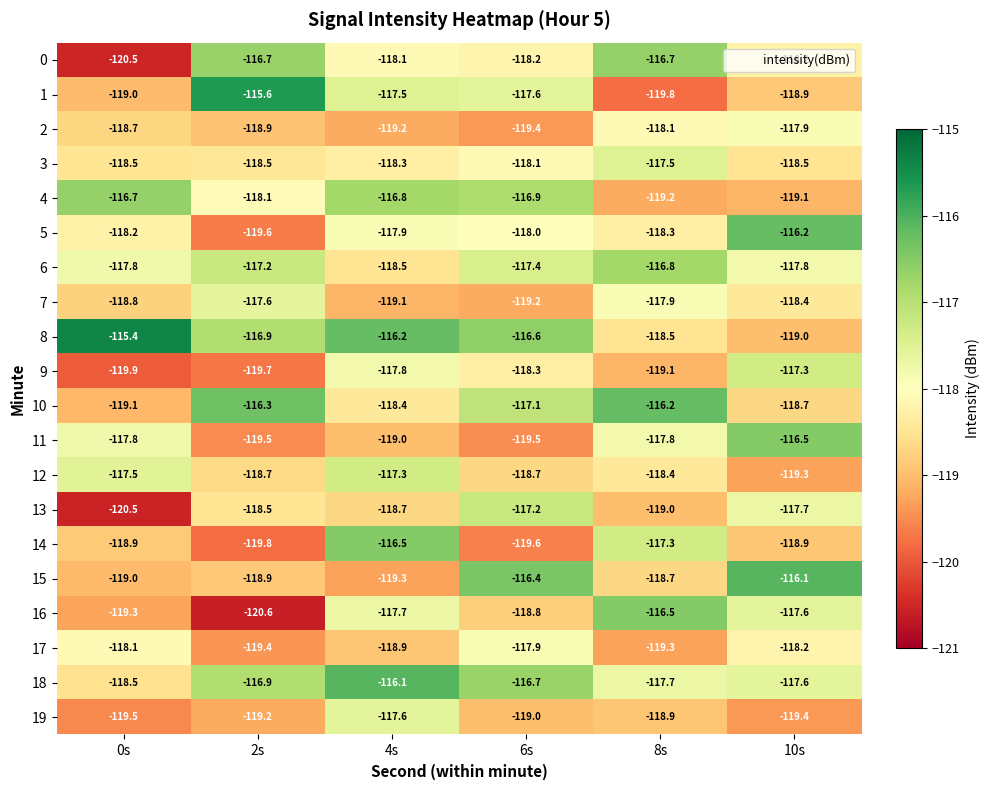

The value of 4 at 8s is -59.3. True or false?

False